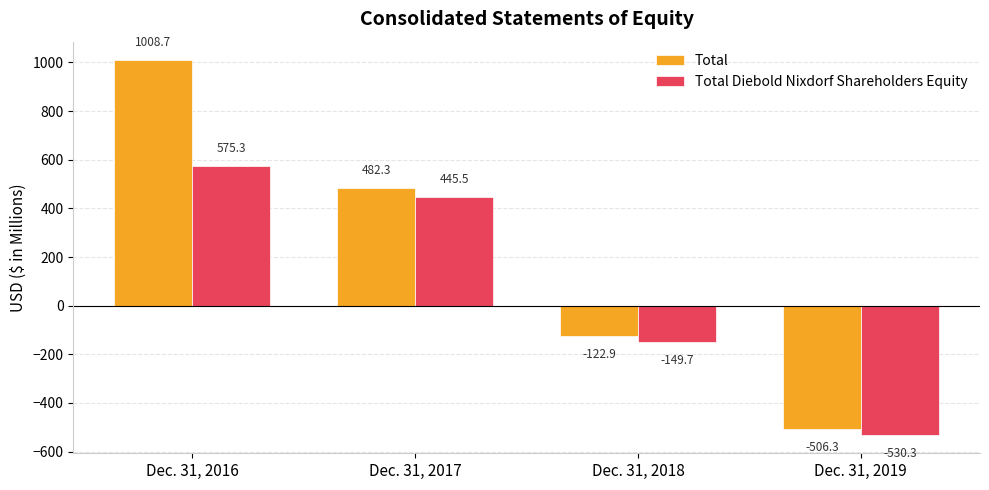

What is the average value of the Total Diebold Nixdorf Shareholders Equity series?

85.2